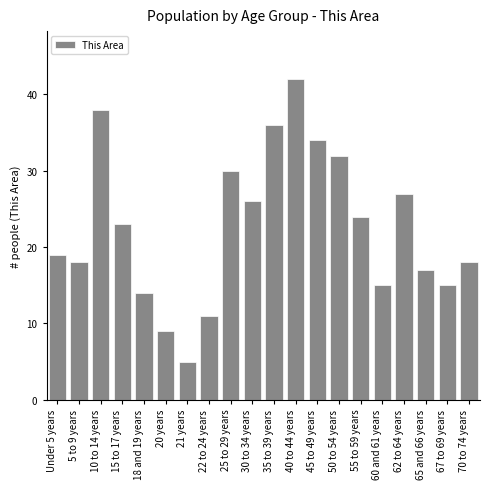

Reading right to left, what are all the values shown in this chart?

70 to 74 years=18	67 to 69 years=15	65 and 66 years=17	62 to 64 years=27	60 and 61 years=15	55 to 59 years=24	50 to 54 years=32	45 to 49 years=34	40 to 44 years=42	35 to 39 years=36	30 to 34 years=26	25 to 29 years=30	22 to 24 years=11	21 years=5	20 years=9	18 and 19 years=14	15 to 17 years=23	10 to 14 years=38	5 to 9 years=18	Under 5 years=19